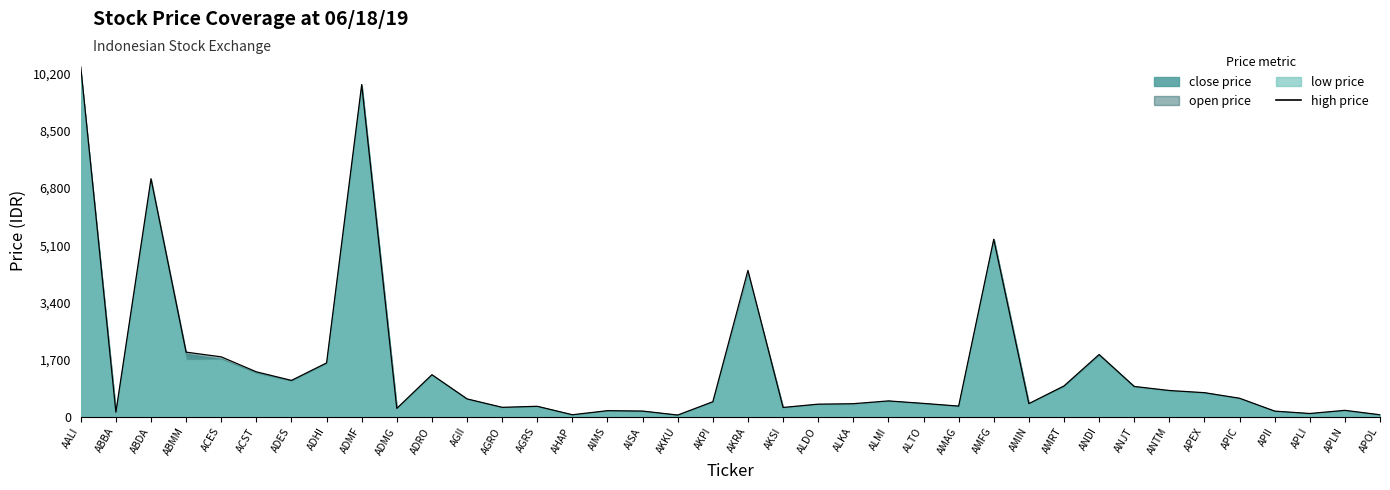

At which category does the chart reach its peak across all series?

AALI